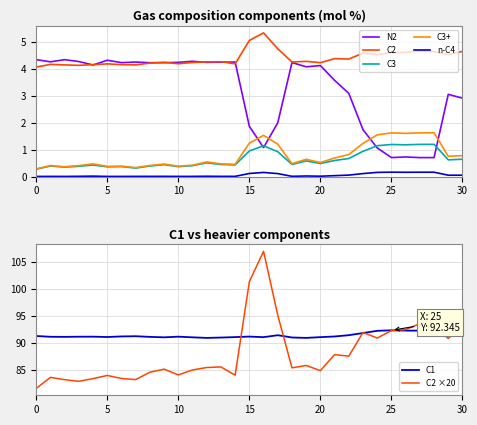

What is the lowest value of the C3+ series?

0.3